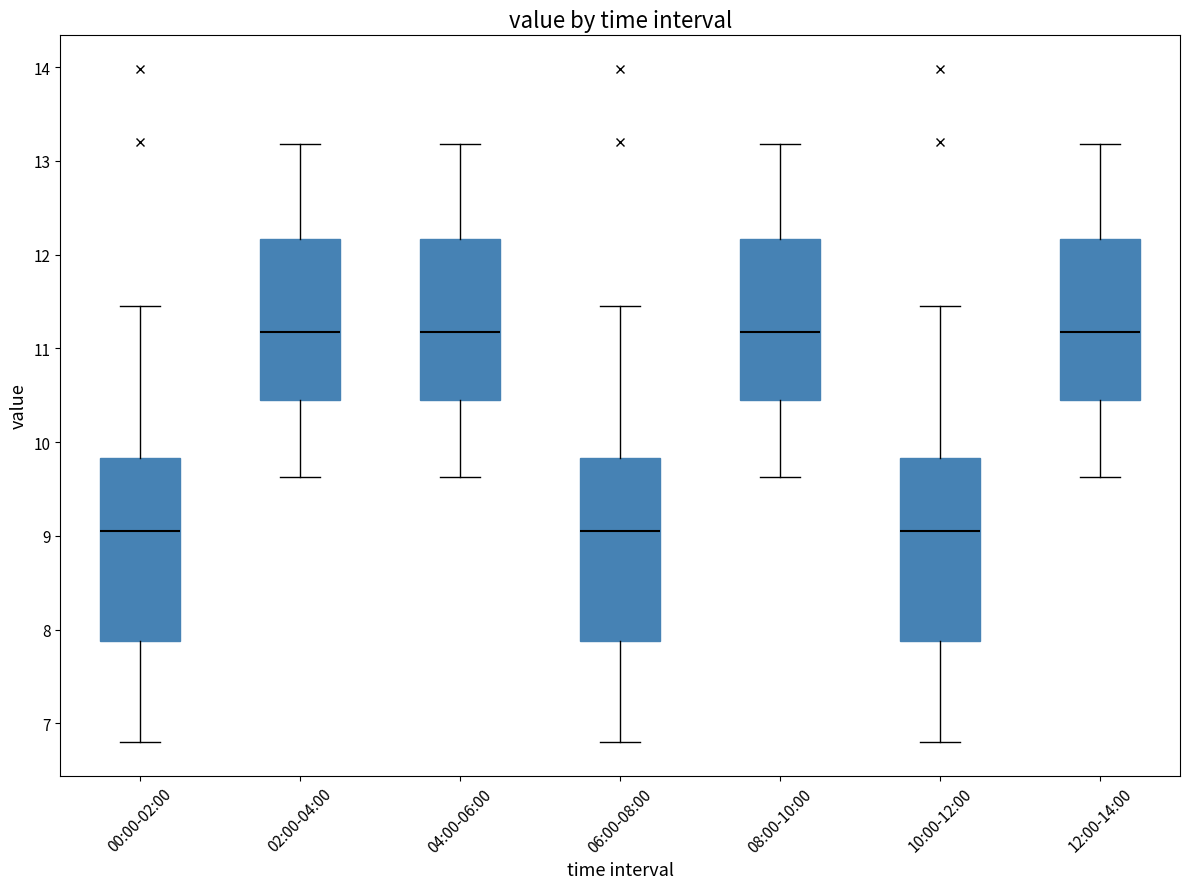

Reading left to right, transcribe this box plot: for each box, give where its median line is, the range the box spans, and where its two whiskers end, as read against the y-axis. The values are not printed on the chart, so give them approximately, as read against the axis.

00:00-02:00: median 9.1, box 7.9 to 9.8, whiskers 6.8 to 11.5
02:00-04:00: median 11.2, box 10.4 to 12.2, whiskers 9.6 to 13.2
04:00-06:00: median 11.2, box 10.4 to 12.2, whiskers 9.6 to 13.2
06:00-08:00: median 9.1, box 7.9 to 9.8, whiskers 6.8 to 11.5
08:00-10:00: median 11.2, box 10.4 to 12.2, whiskers 9.6 to 13.2
10:00-12:00: median 9.1, box 7.9 to 9.8, whiskers 6.8 to 11.5
12:00-14:00: median 11.2, box 10.4 to 12.2, whiskers 9.6 to 13.2